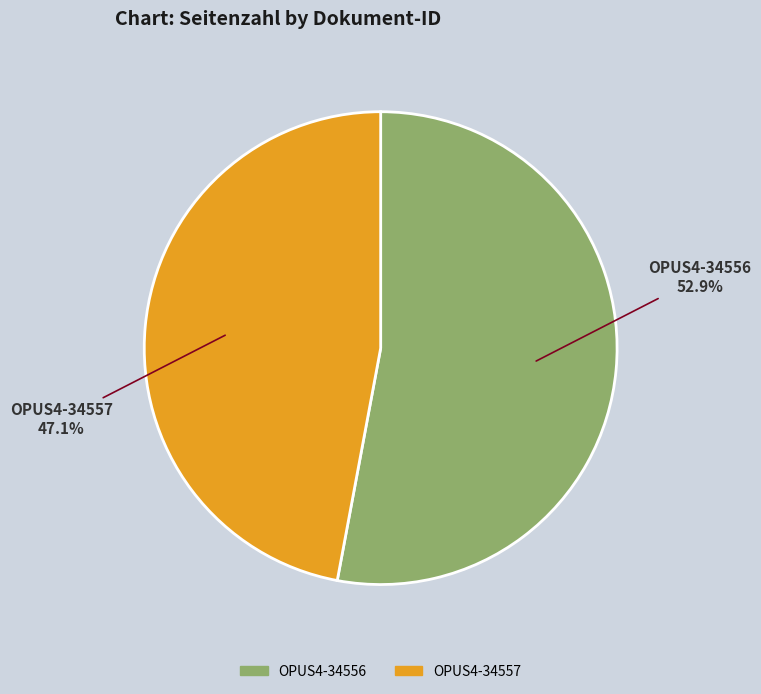

Rank the categories by value from lowest to highest.

OPUS4-34557, OPUS4-34556